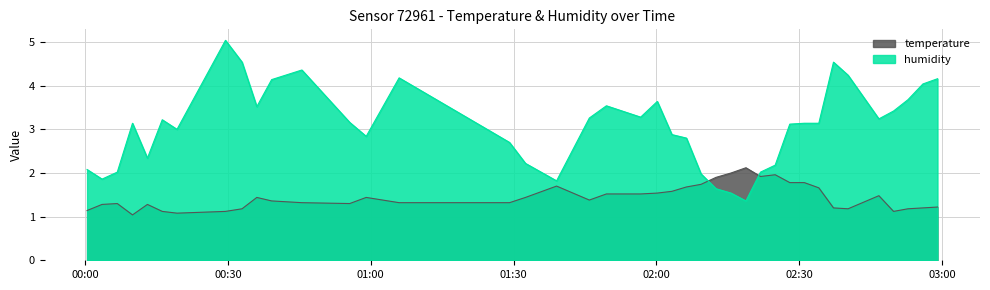

True or false: temperature and humidity cross at least once.

True